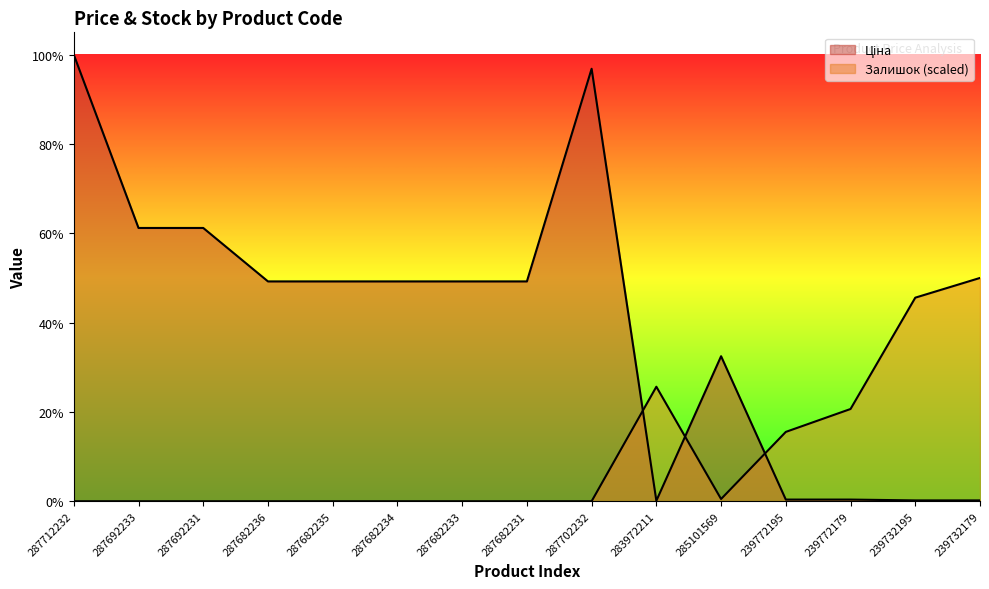

What is the total value across all series at 239772179?

6257.9